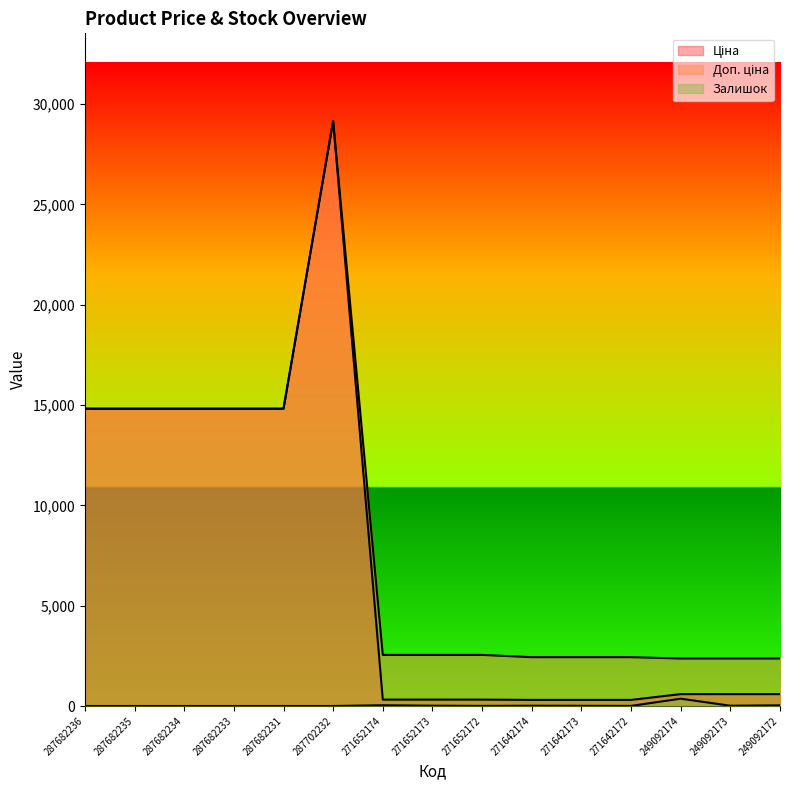

At which label is Залишок closest to 182?

271652174